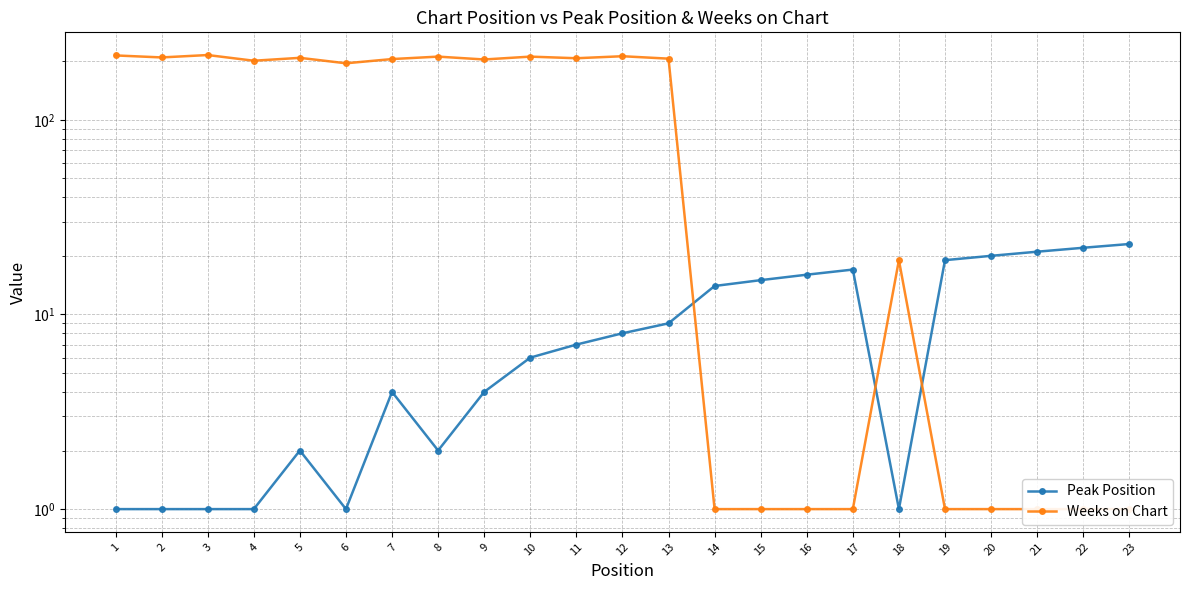

What are all the series names shown in the legend?

Peak Position, Weeks on Chart